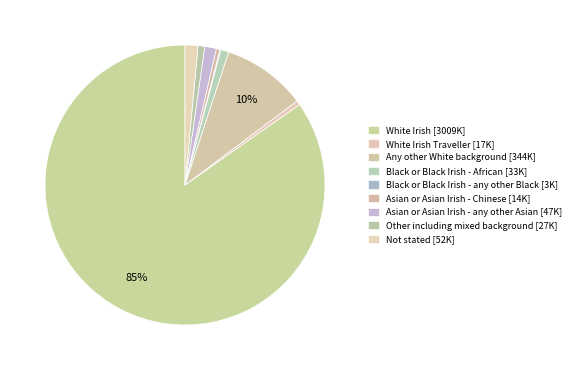

Does any single category account for the majority?

Yes